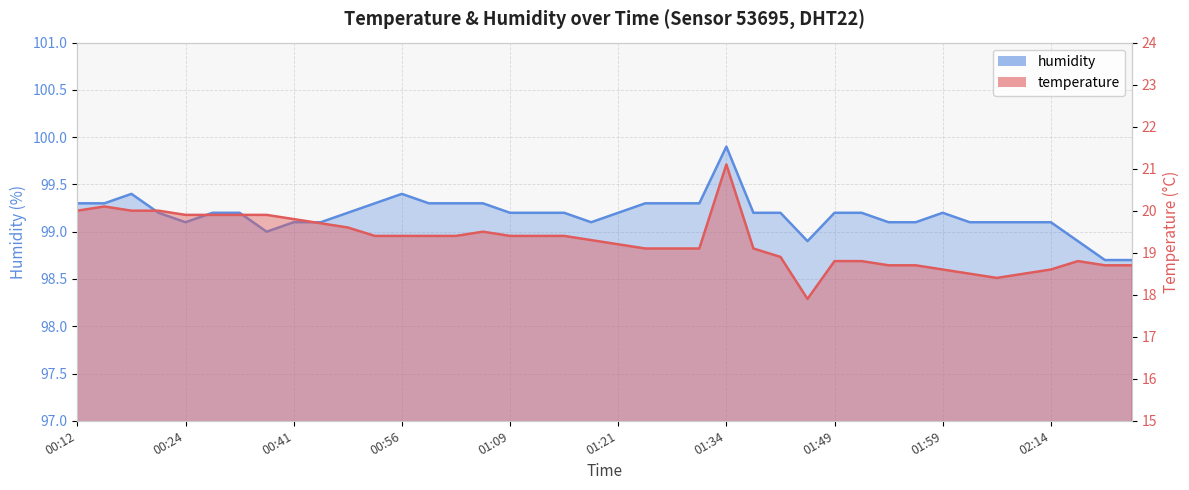

Is it true that humidity equals 132.4 at 00:44?

False